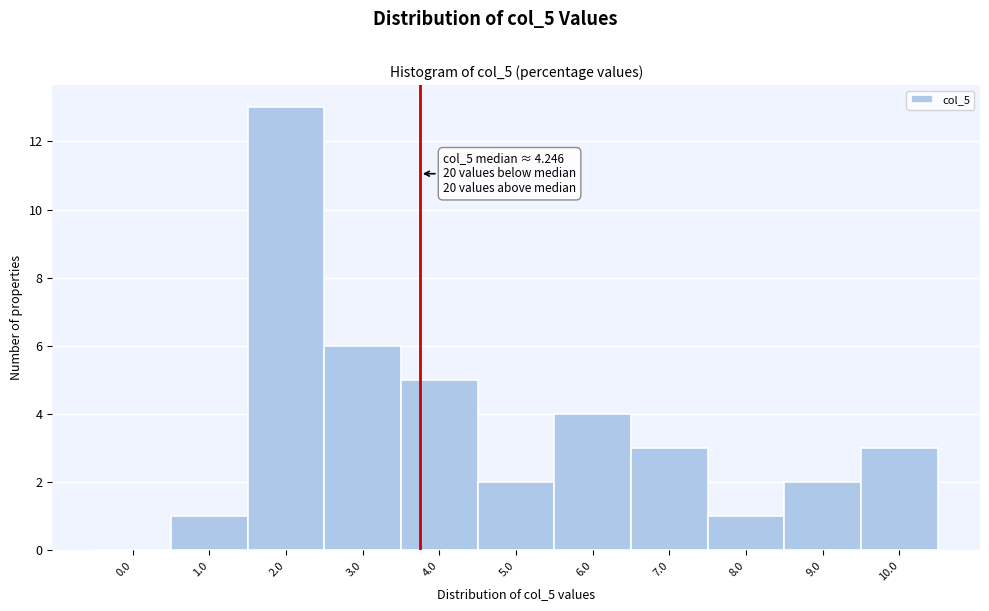

Reading right to left, what are all the values shown in this chart?

10.0=3	9.0=2	8.0=1	7.0=3	6.0=4	5.0=2	4.0=5	3.0=6	2.0=13	1.0=1	0.0=0